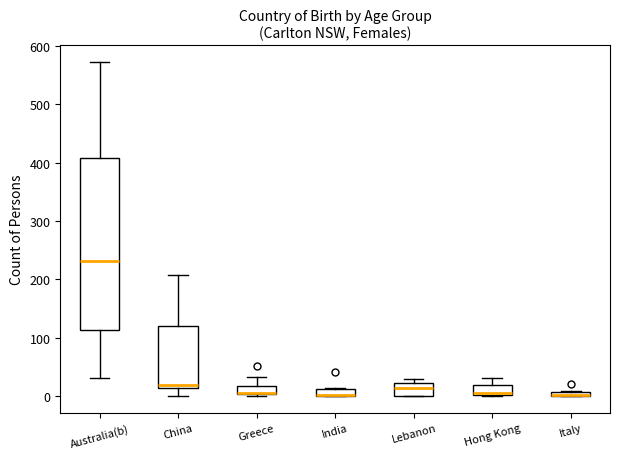

Comparing the boxes themselves (not the whiskers), which one is the tallest?

Australia(b)